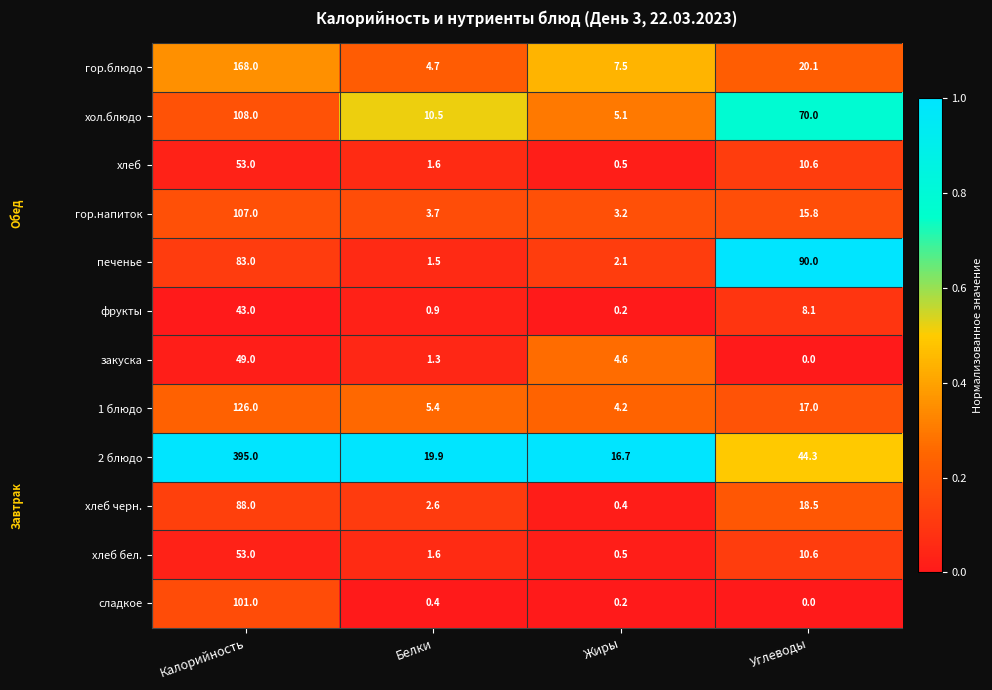

What is the maximum value for 1 блюдо?

126.0